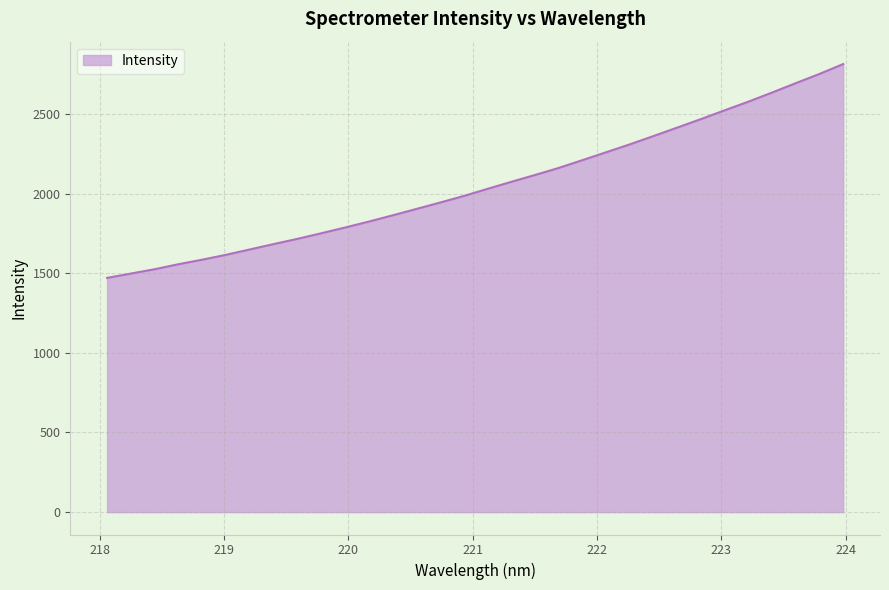

What is the smallest value displayed?

1470.9